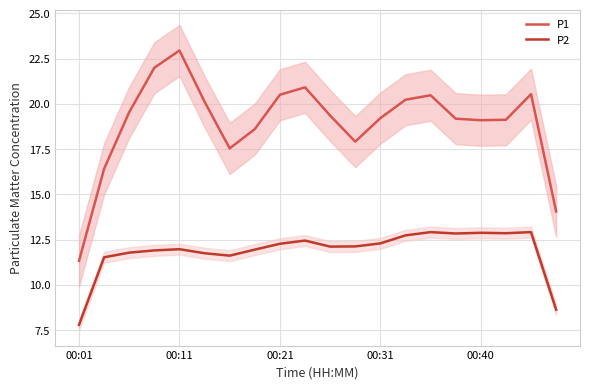

Is this an area chart (filled region under the line)?

No